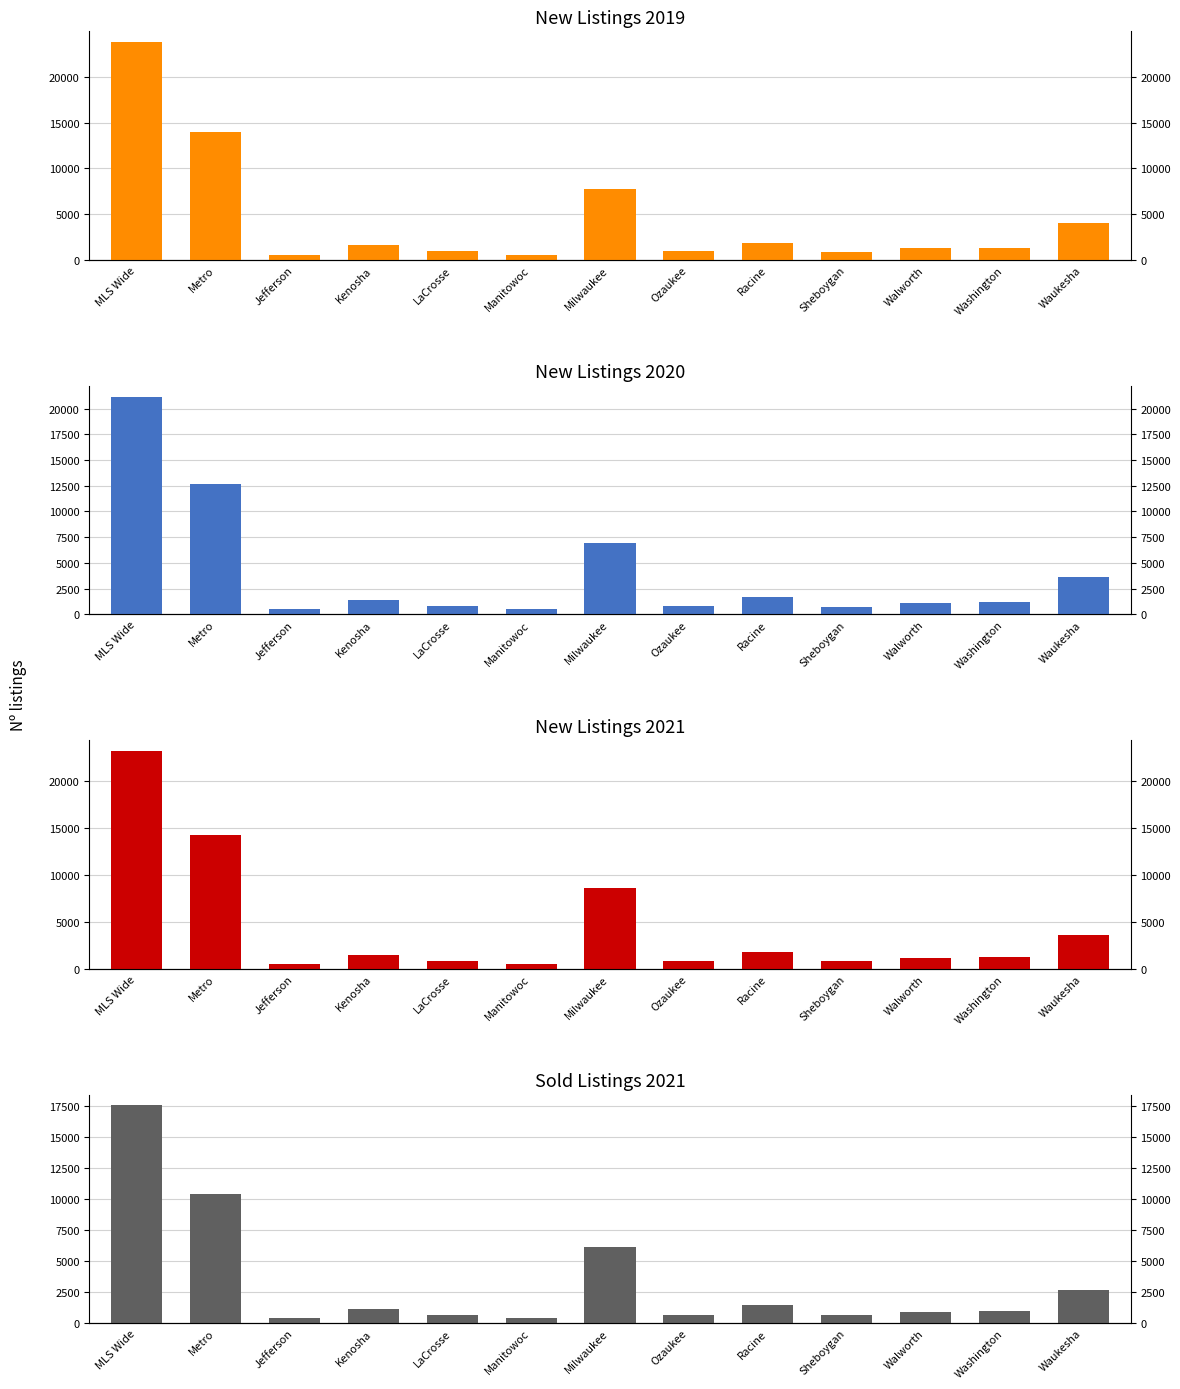

How many data points does each series have?

13